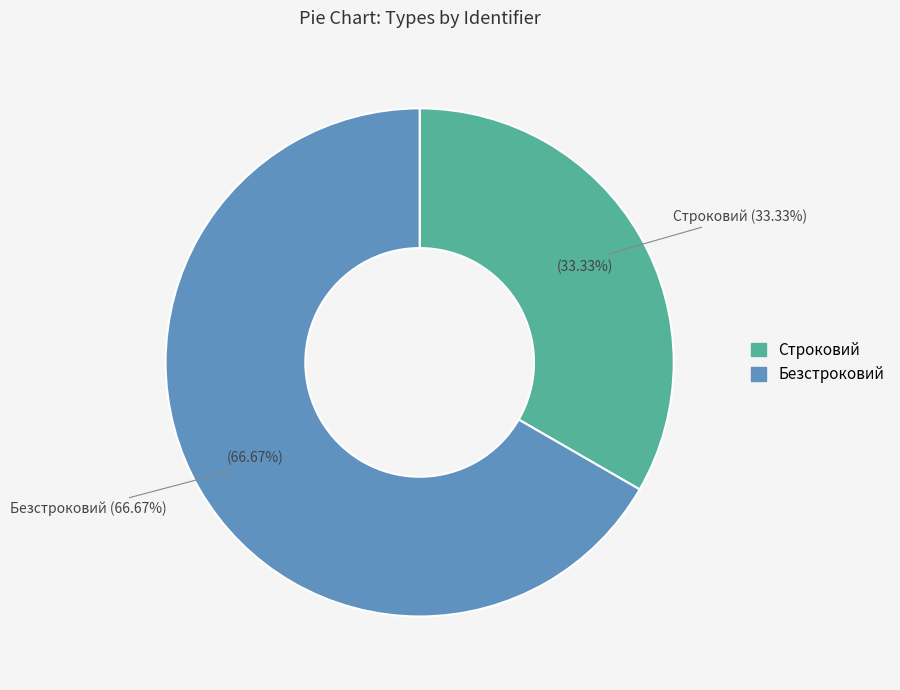

How many slices are in this pie chart?

2